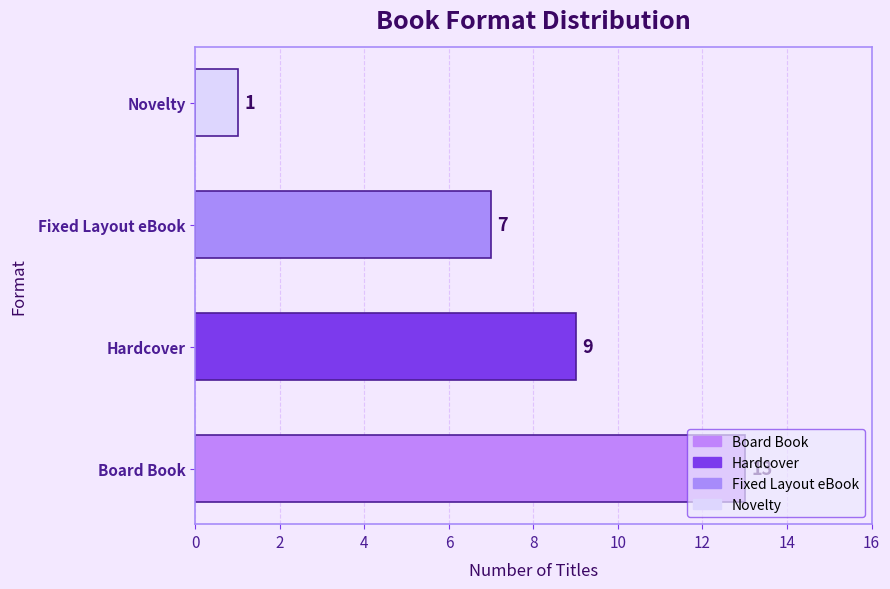

What is the greatest value displayed?

13